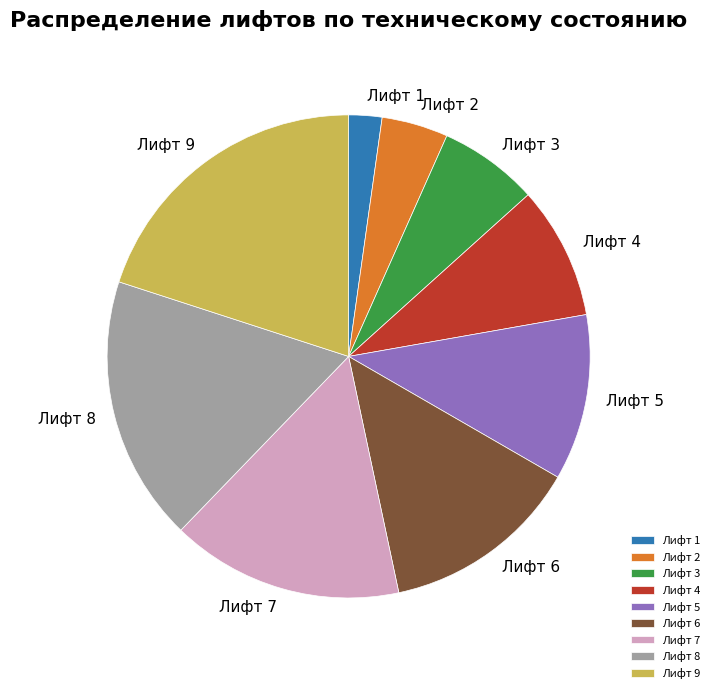

Rank the categories by value from highest to lowest.

Лифт 9, Лифт 8, Лифт 7, Лифт 6, Лифт 5, Лифт 4, Лифт 3, Лифт 2, Лифт 1